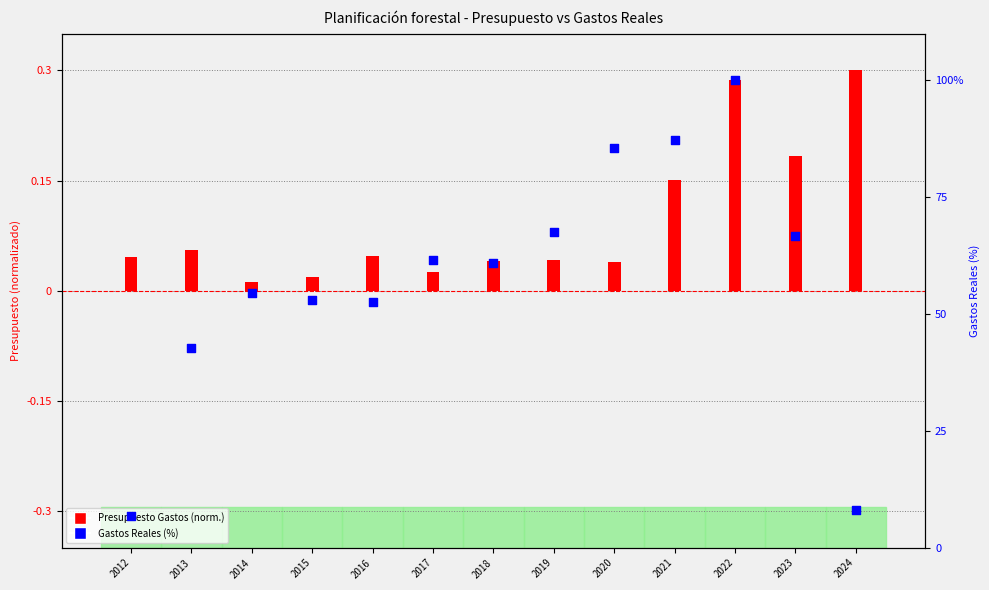

What are all the series names shown in the legend?

Presupuesto Gastos, Gastos Reales